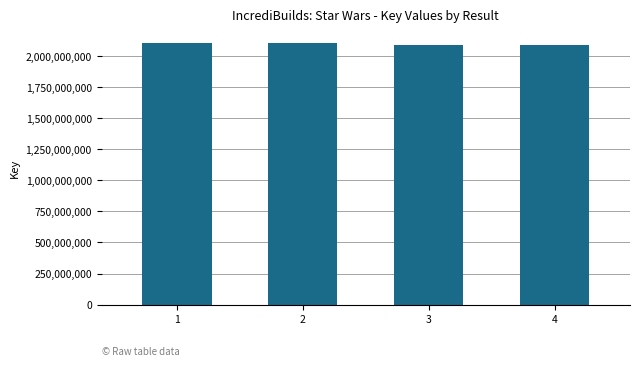

Approximately how many times larger is the value at 4 compared to 1?

1.0